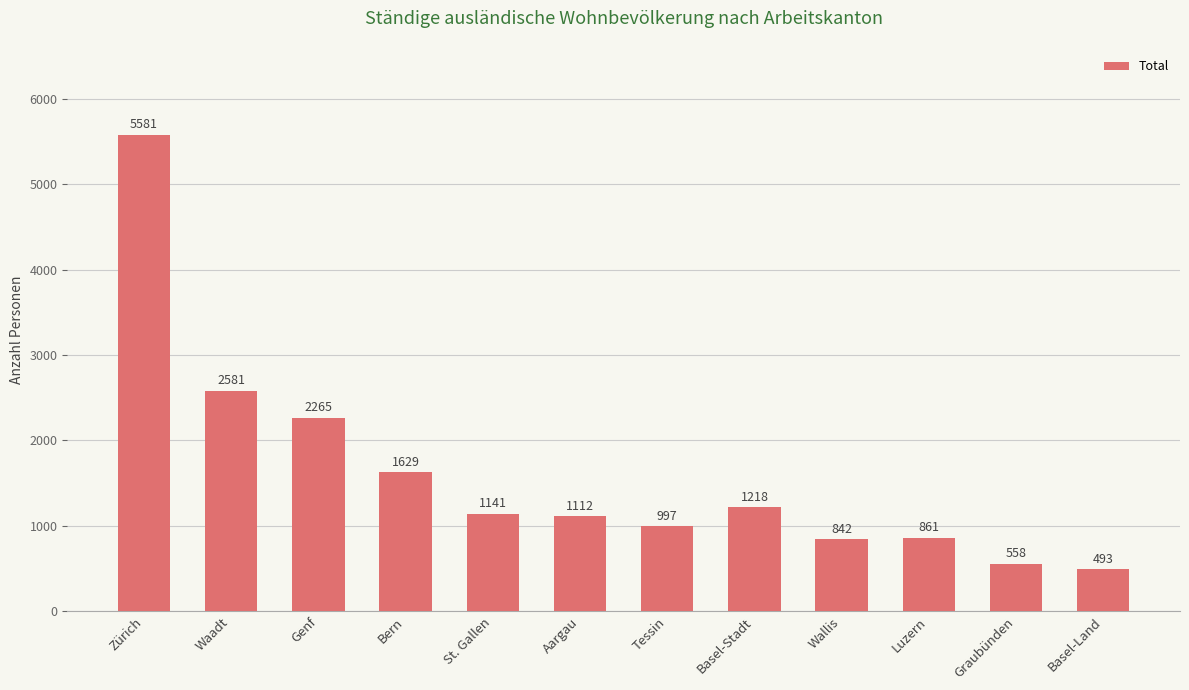

What position from the right is Aargau?

7